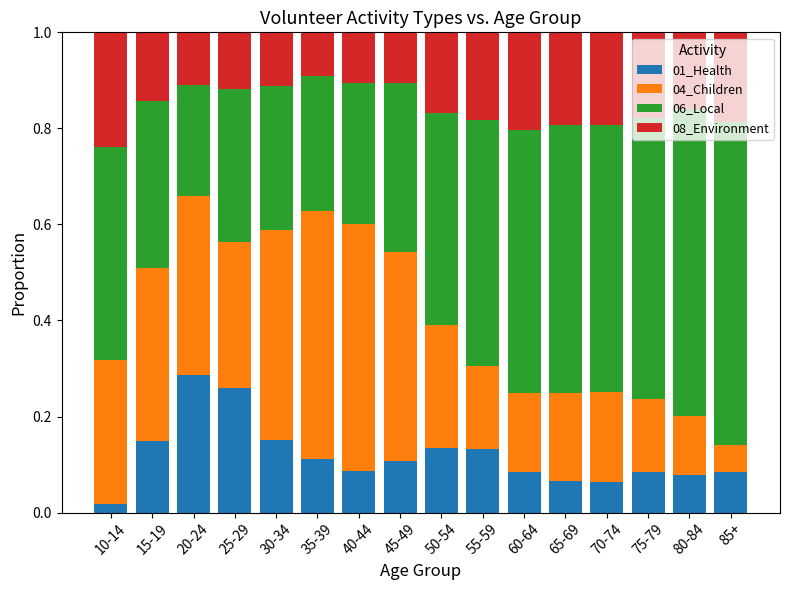

At which label does 01_Health reach its peak?

20-24